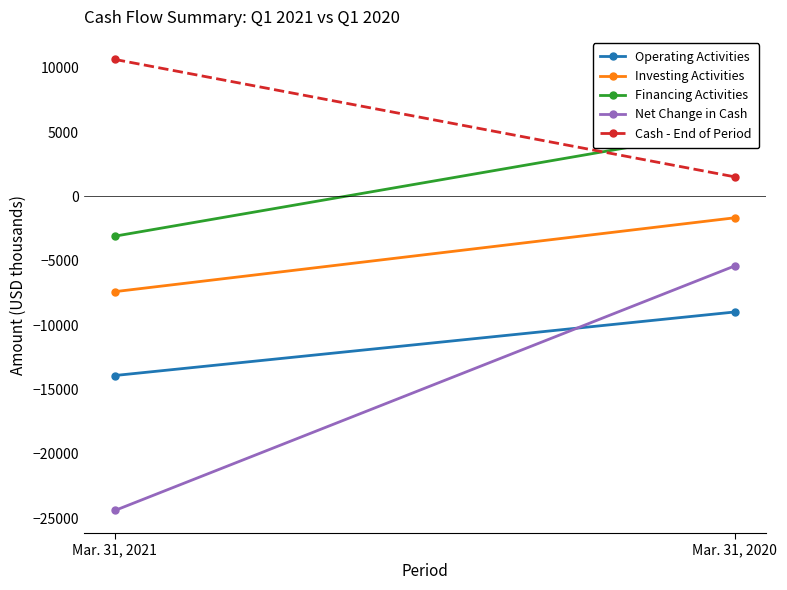

What is the sum of the Financing Activities values at Mar. 31, 2021 and Mar. 31, 2020?

2151